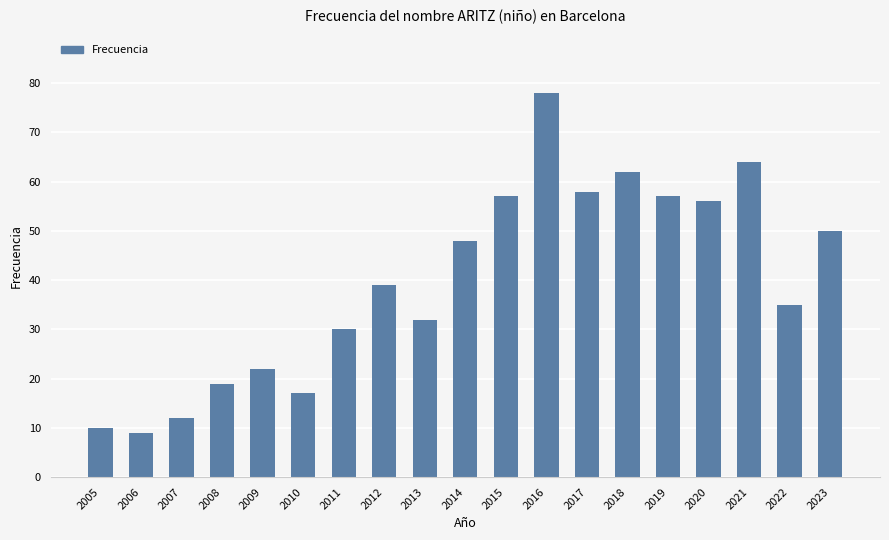

What is the value of the 5th bar from the left?

22